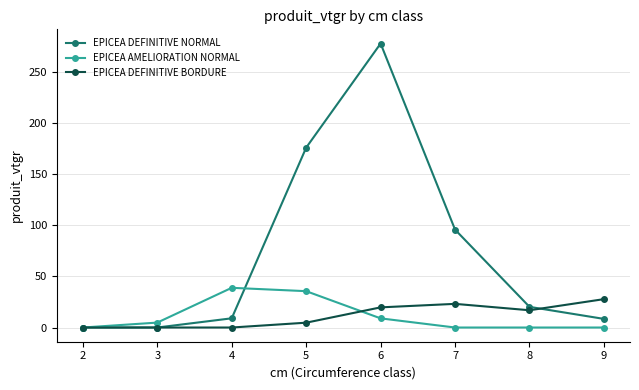

True or false: EPICEA DEFINITIVE NORMAL has a value of 9.0 at 4.

True